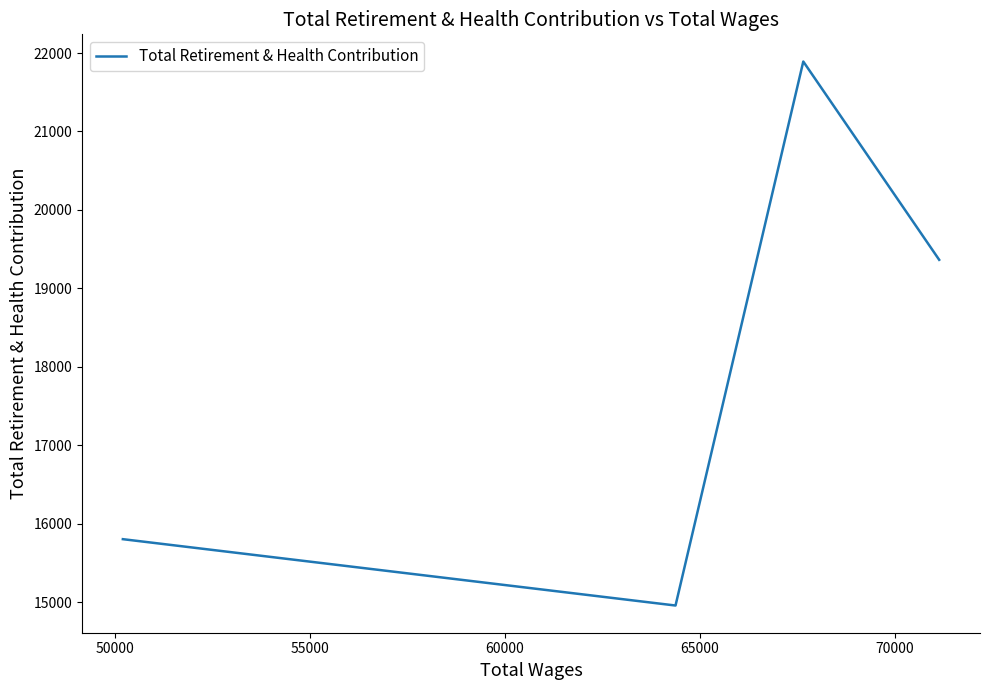

What is the sum of all values?

72014